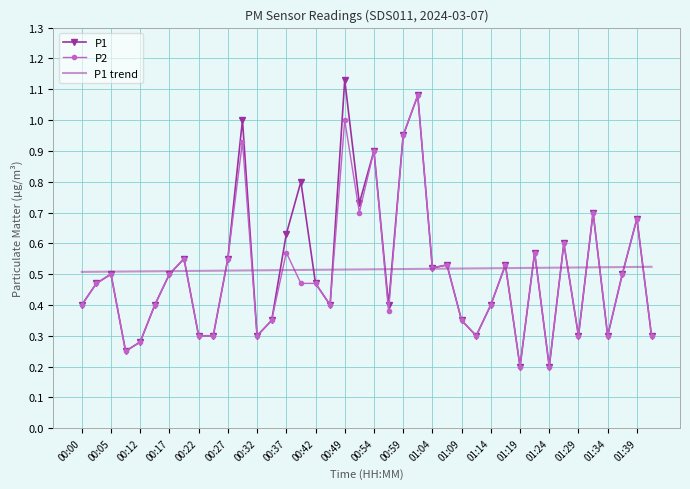

Which series has the widest spread of values?

P1